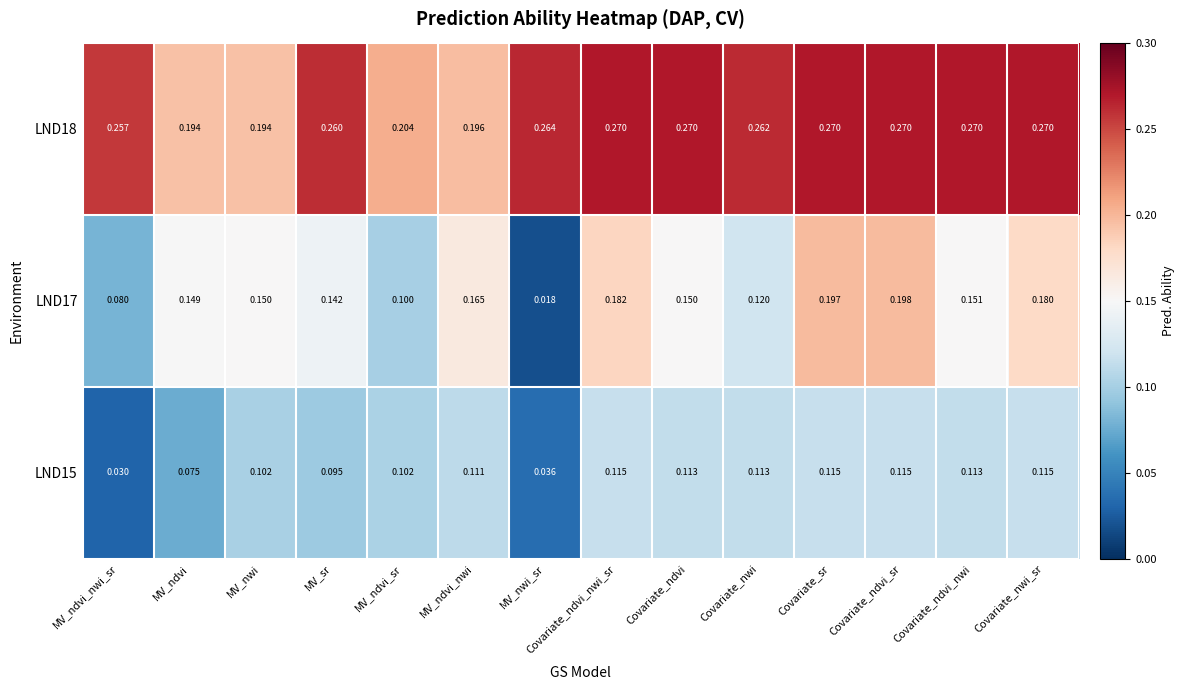

Which series has the widest spread of values?

LND17